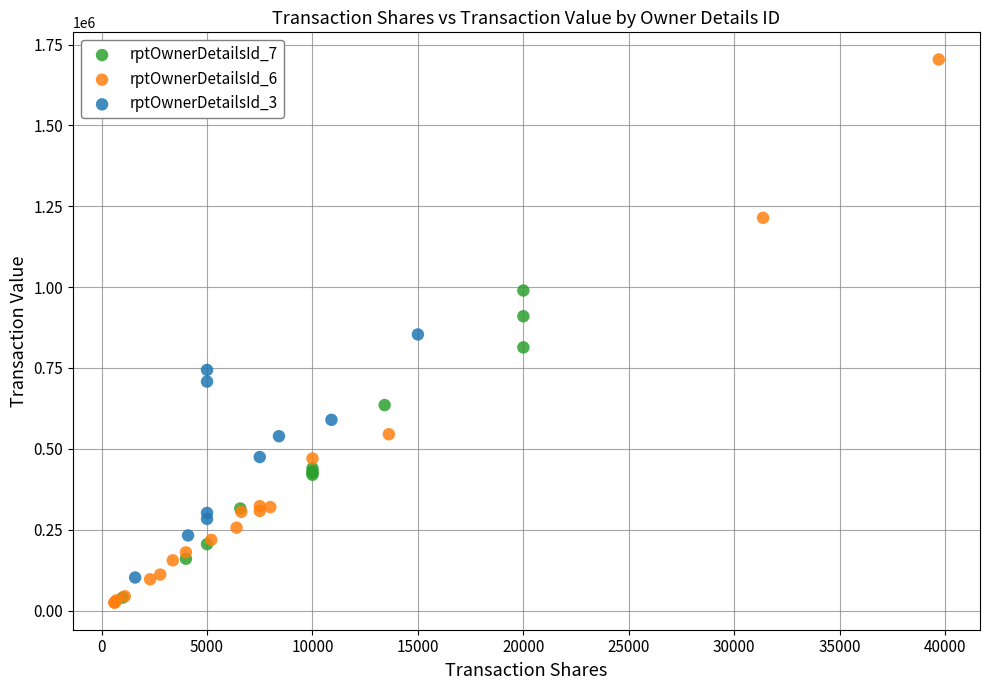

Which series has the largest Y range (max minus min)?

rptOwnerDetailsId_6